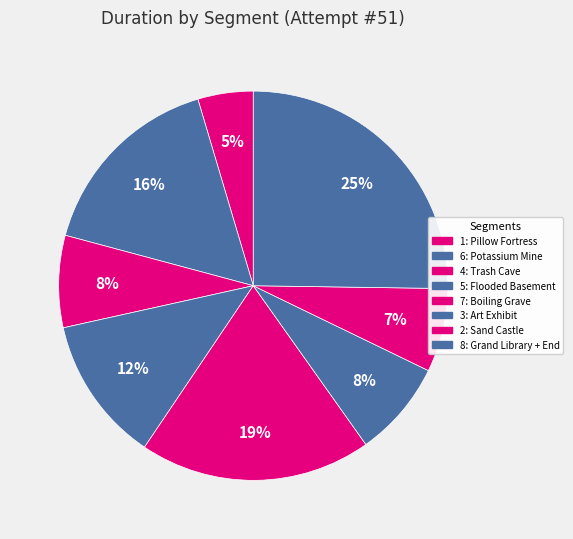

How many slices are in this pie chart?

8